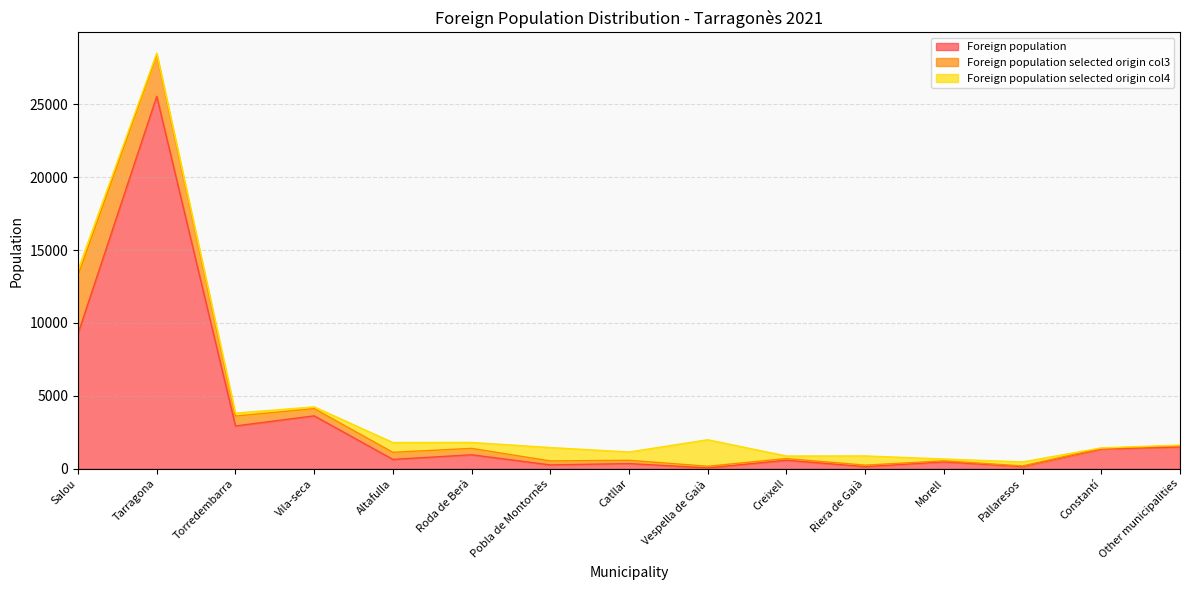

What is the label of the 5th point from the left?

Altafulla